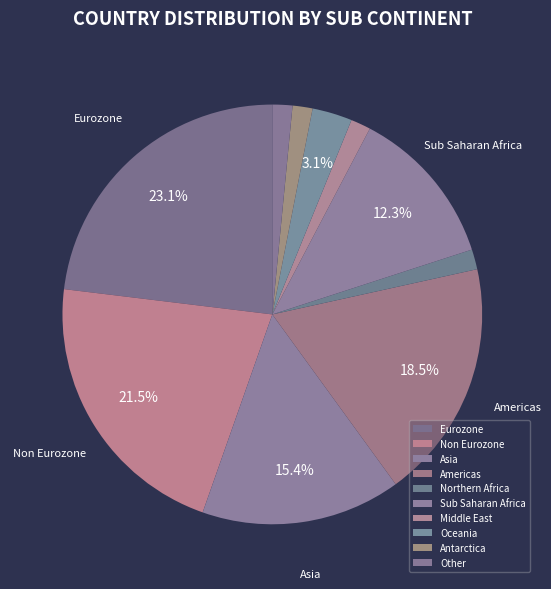

Rank the categories by value from lowest to highest.

Northern Africa, Middle East, Antarctica, Other, Oceania, Sub Saharan Africa, Asia, Americas, Non Eurozone, Eurozone